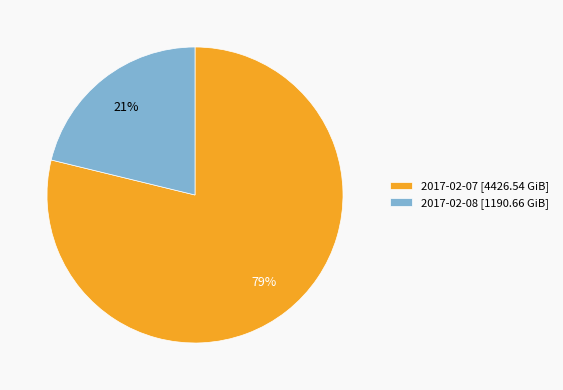

To the nearest percent, what is the average slice percentage?

50%